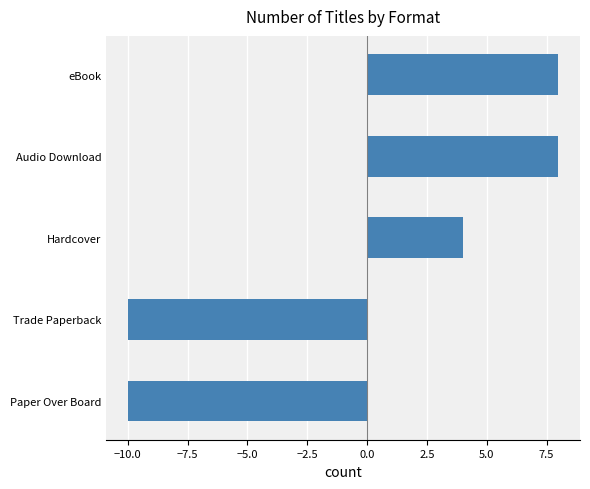

What is the difference between the maximum and second lowest values?

18